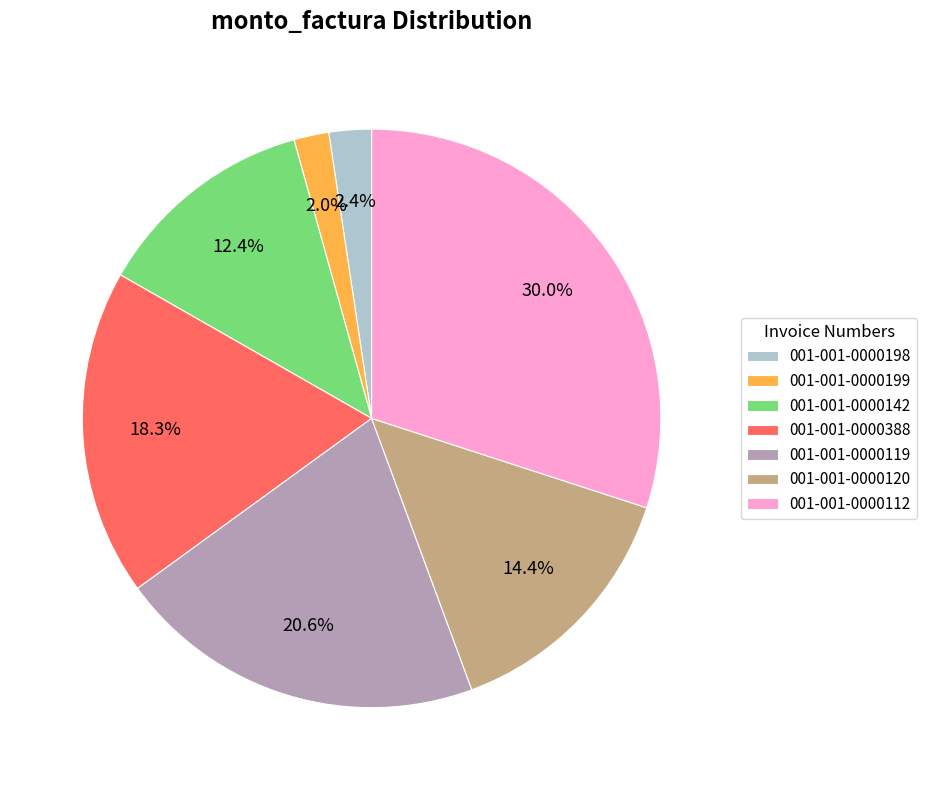

What percentage do 001-001-0000388 and 001-001-0000119 together represent?

38.9%